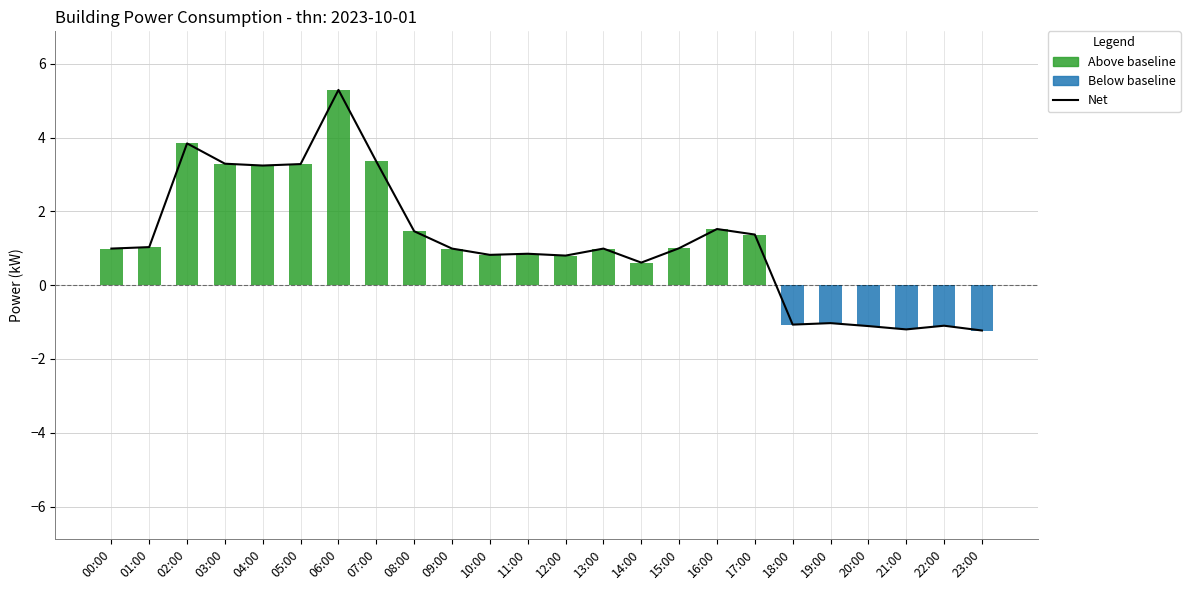

Which series changed the most between 17:00 and 22:00?

Net